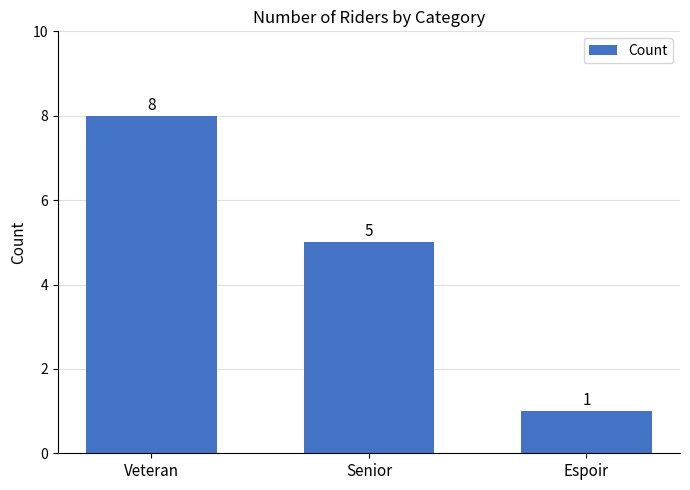

Which category has the highest value across all series?

Veteran